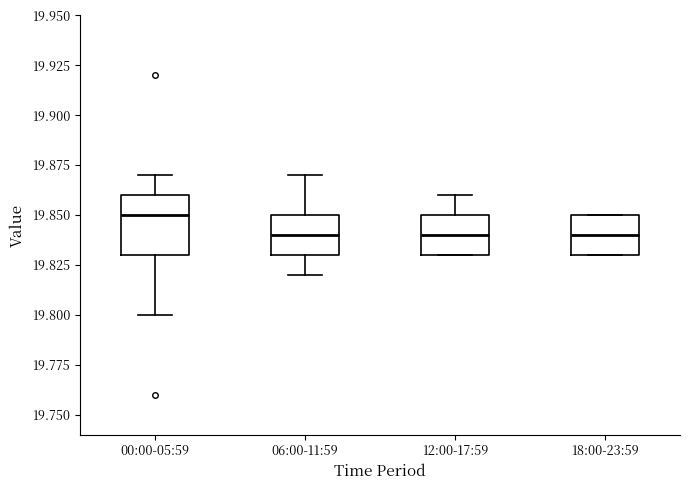

Comparing the boxes themselves (not the whiskers), which one is the tallest?

00:00-05:59